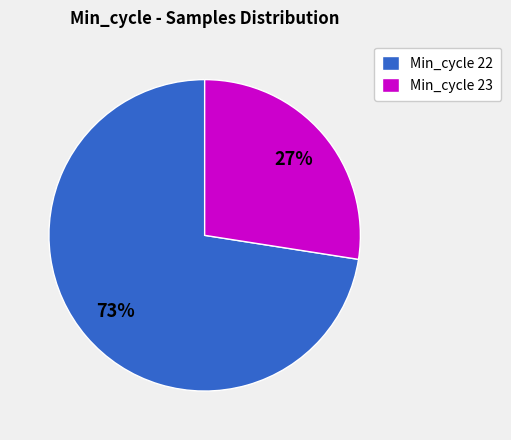

What percentage is the Min_cycle 23 slice, to the nearest percent?

27%